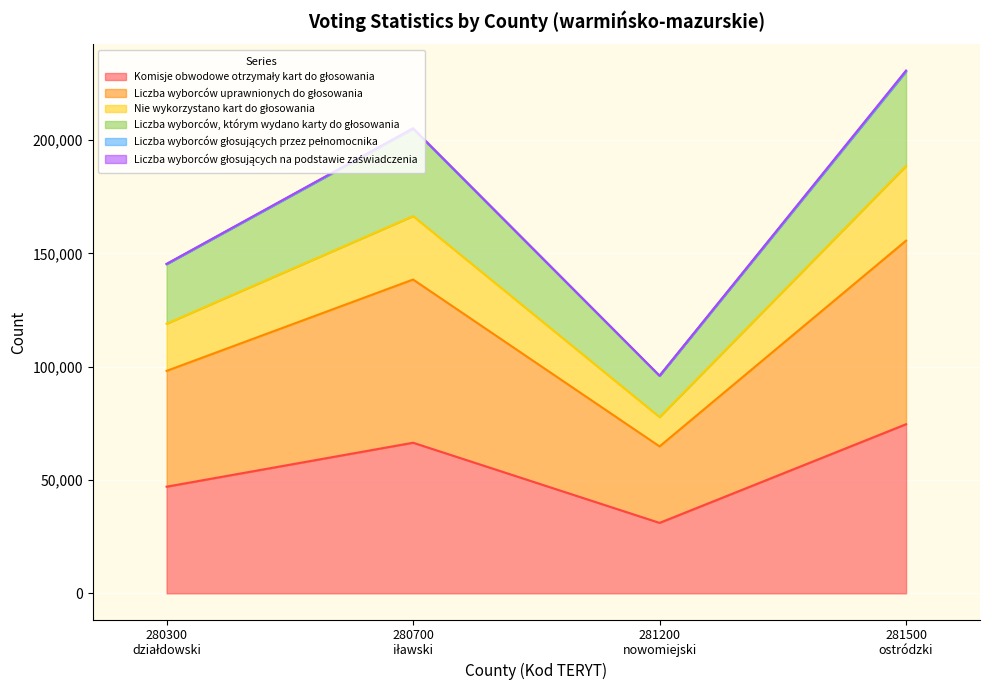

At how many categories does at least one series exceed 132277?

3